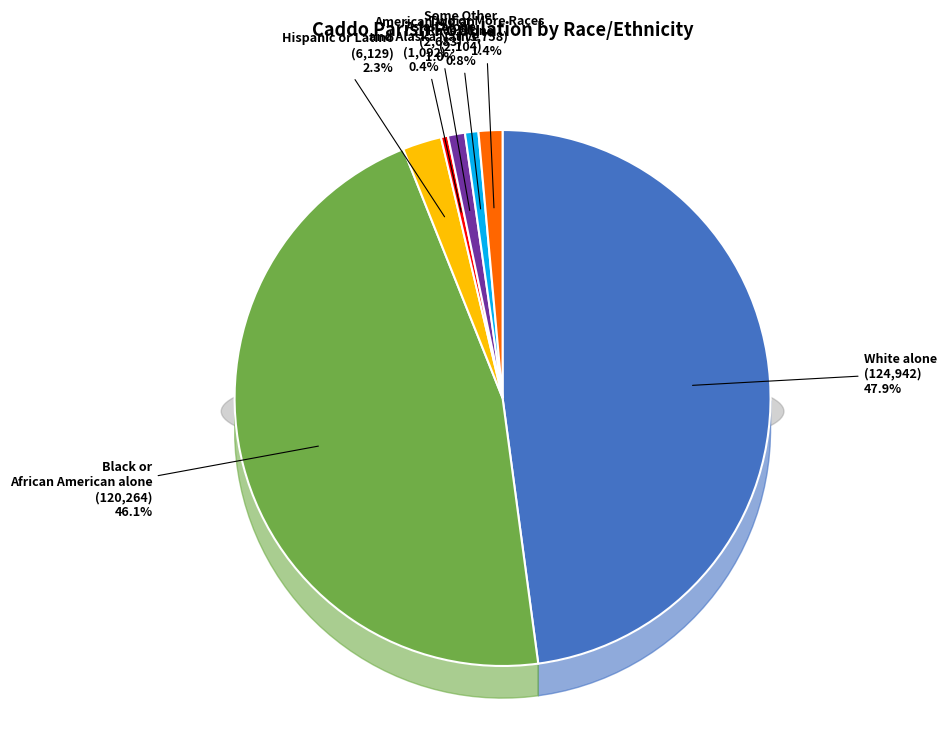

The Asian alone slice represents 1% of the pie. True or false?

True